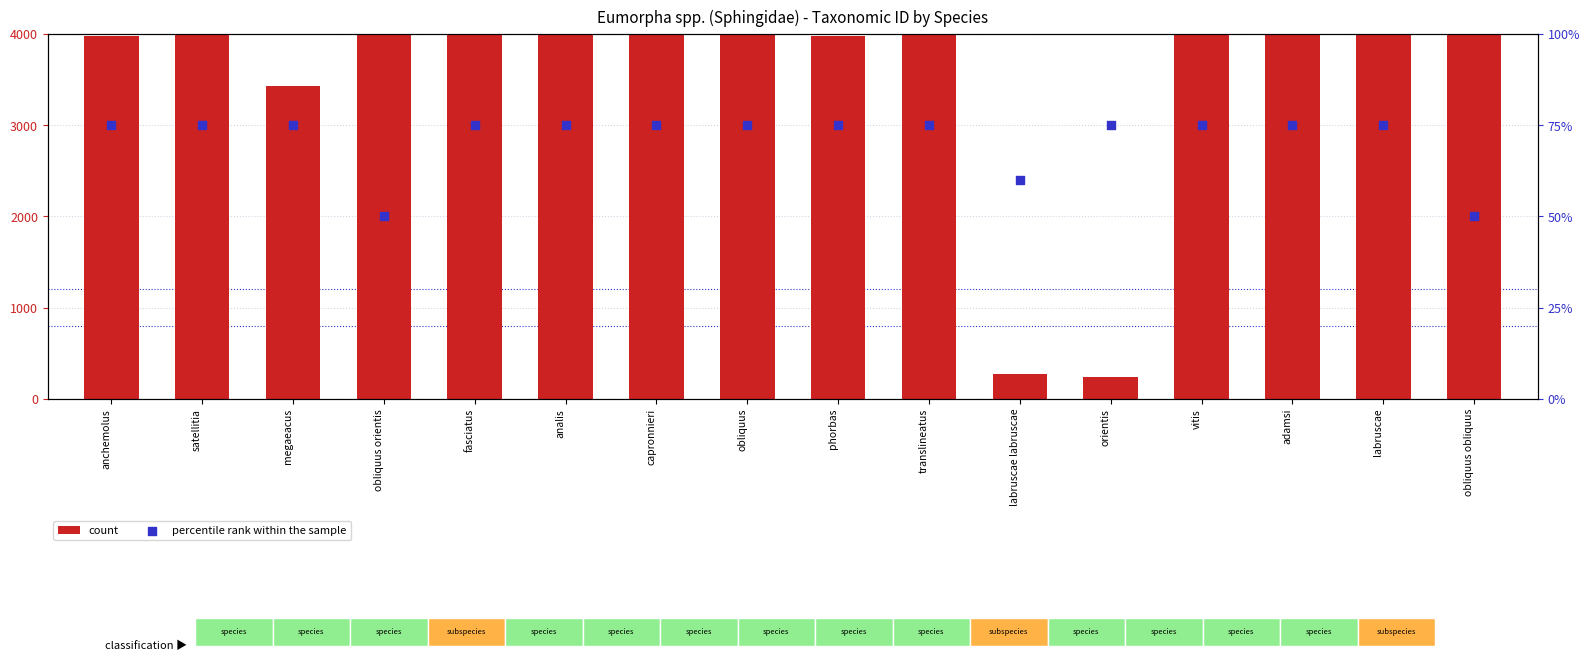

Which series has the largest total across all categories?

count